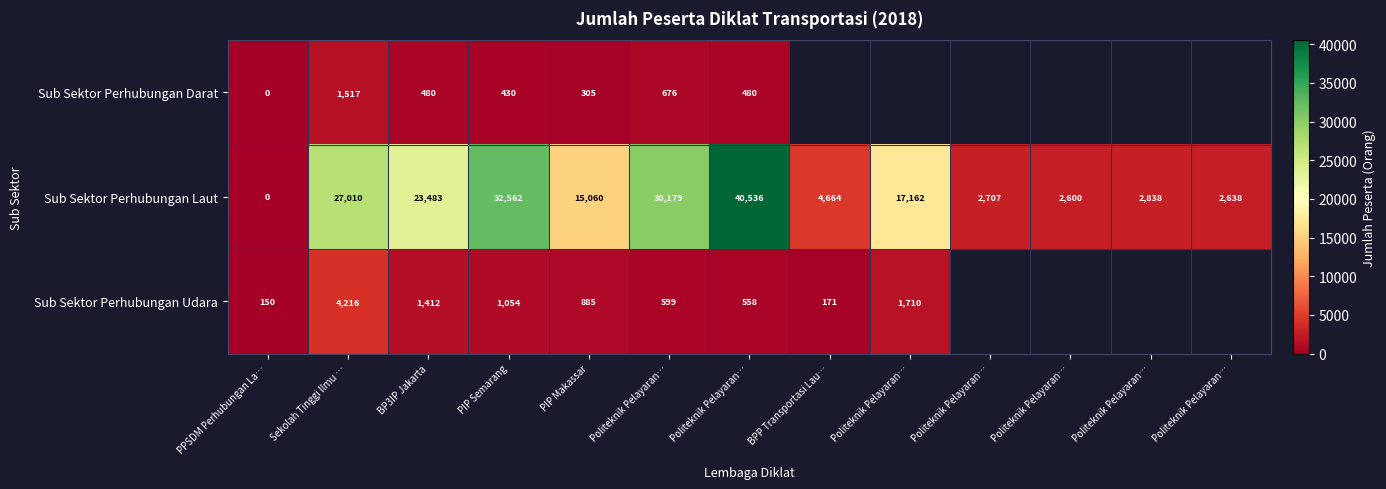

Which category has the highest value in the Sub Sektor Perhubungan Laut series?

Politeknik Pelayaran…